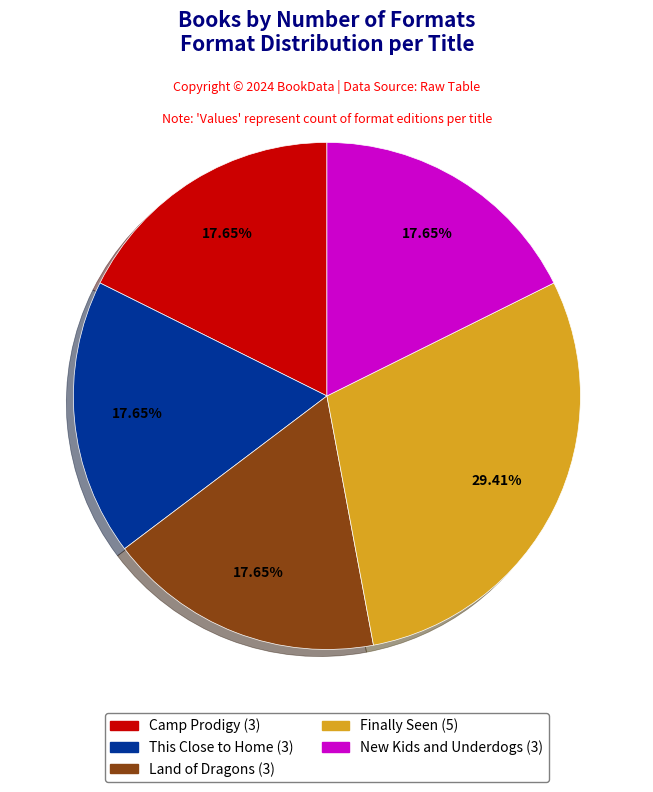

To the nearest percent, what is the average slice percentage?

20%